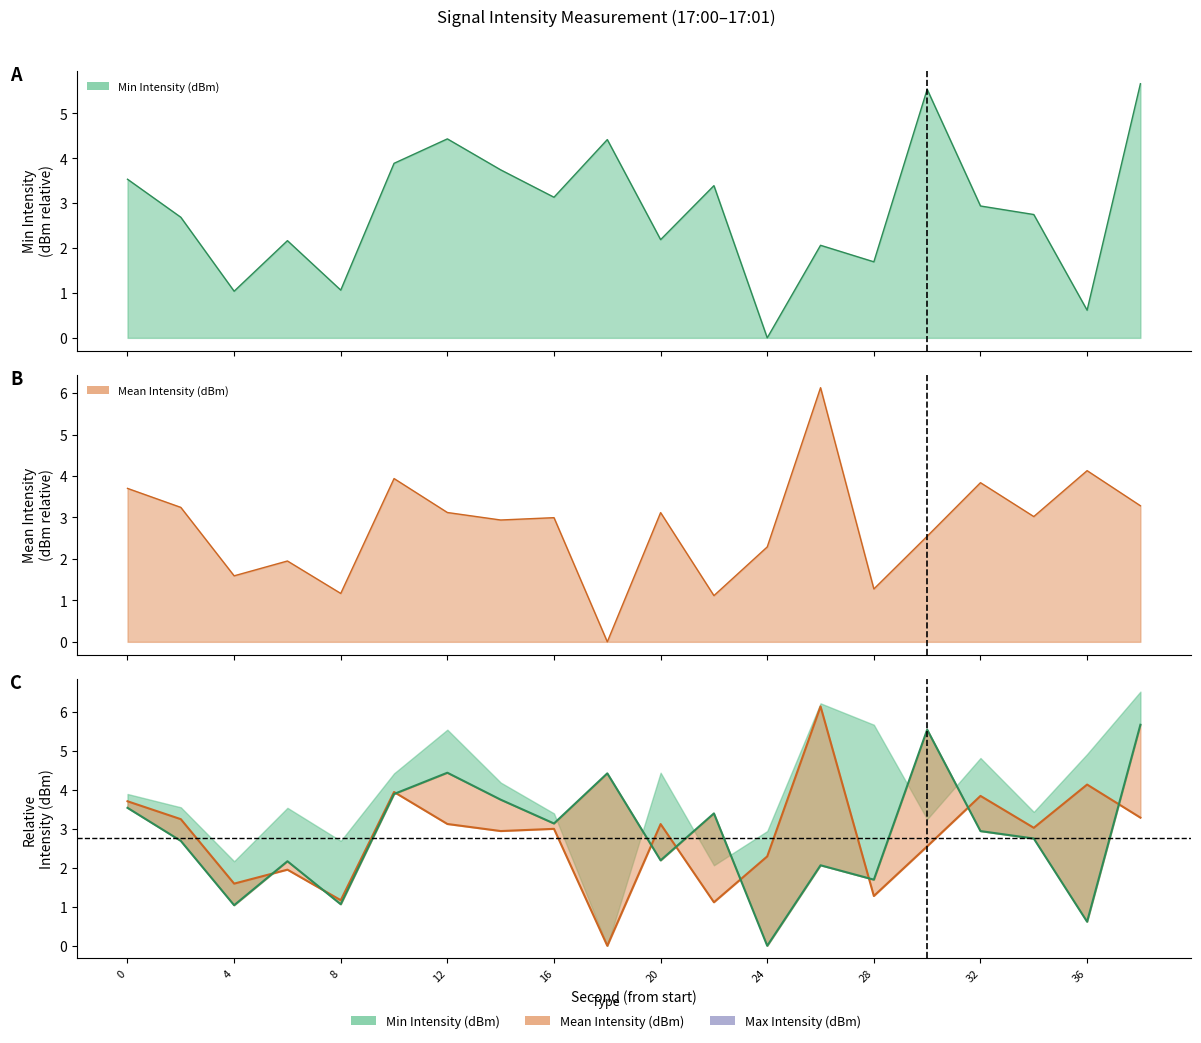

How many interior local valleys does the Mean Intensity (dBm) series have?

7